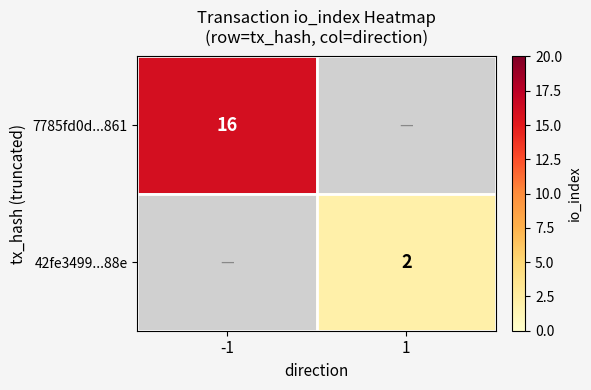

The value of 42fe3499...88e at 1 is 1. True or false?

False